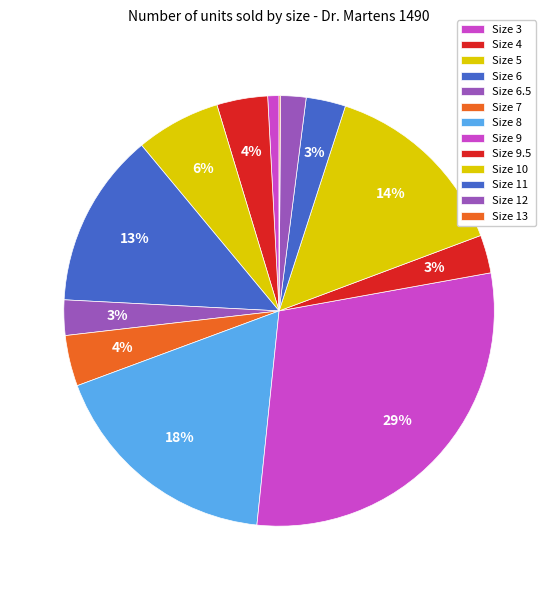

How many slices are in this pie chart?

13